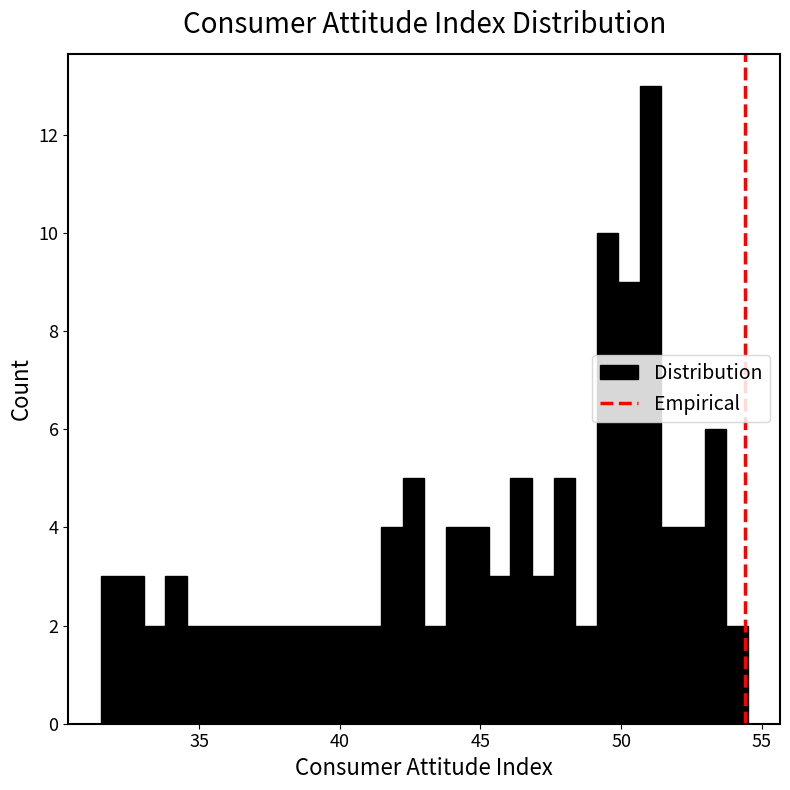

Read against the x-axis, roughly where is the centre of the tallest bar?

51.0